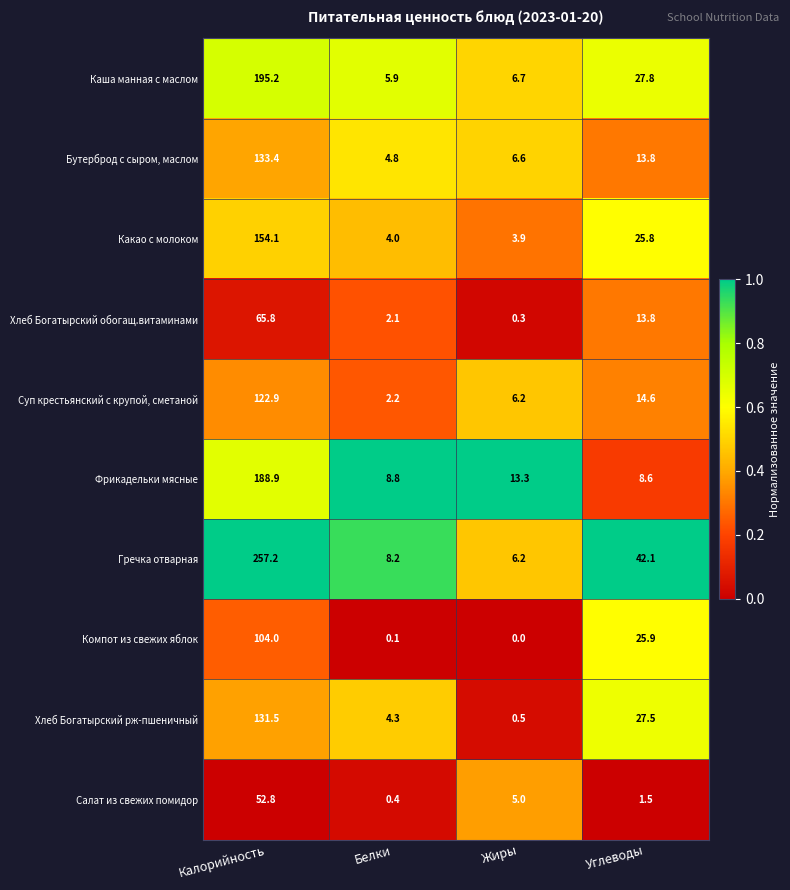

At which category is the sum across all series the highest?

Калорийность